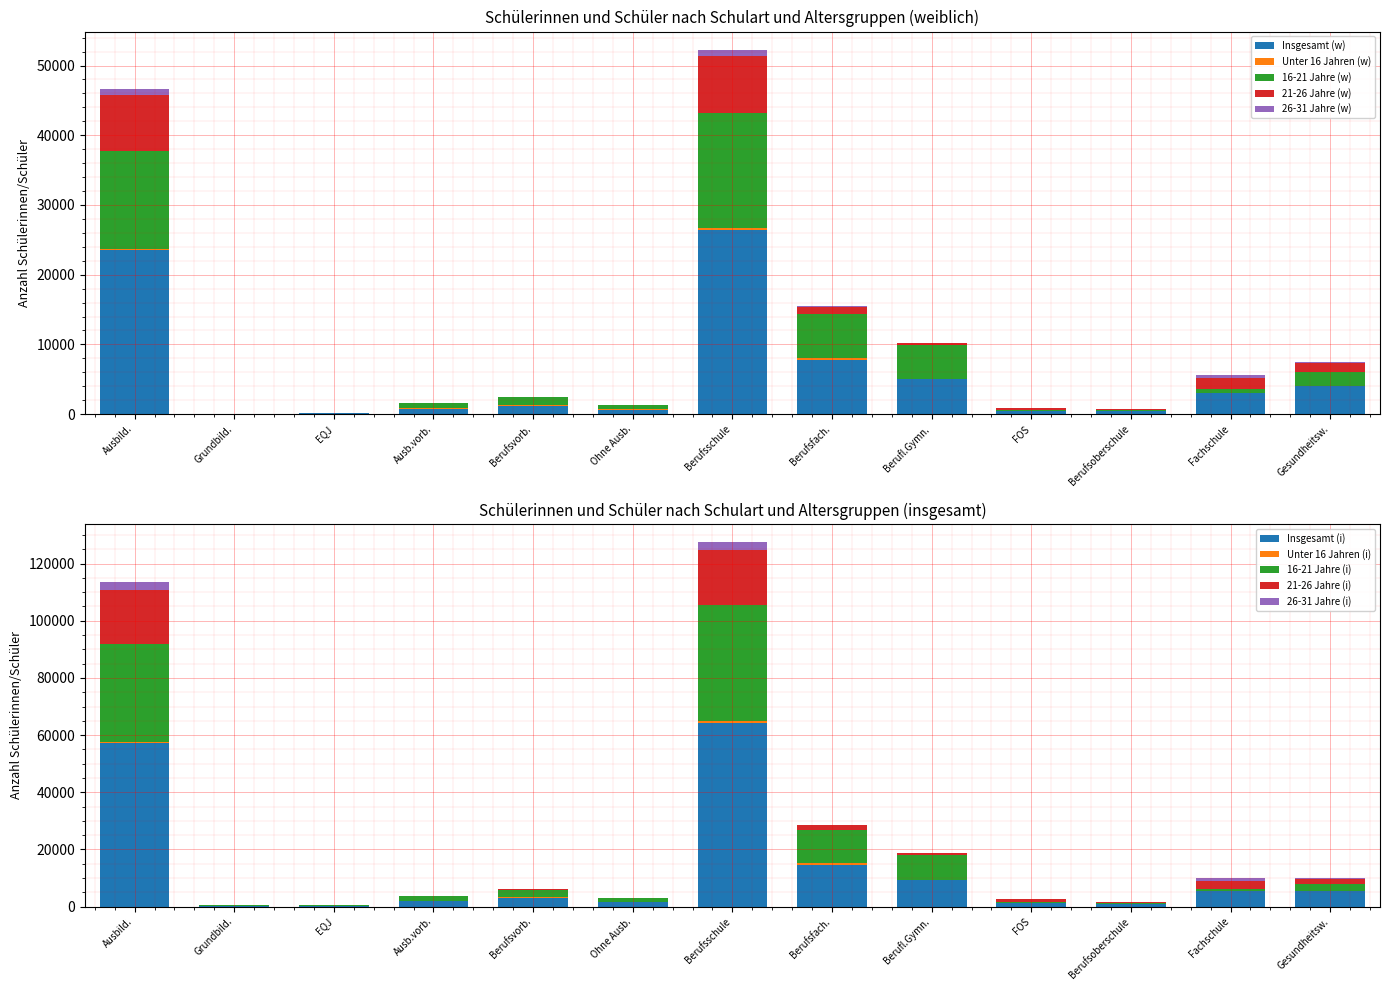

Does the chart contain any negative values?

No